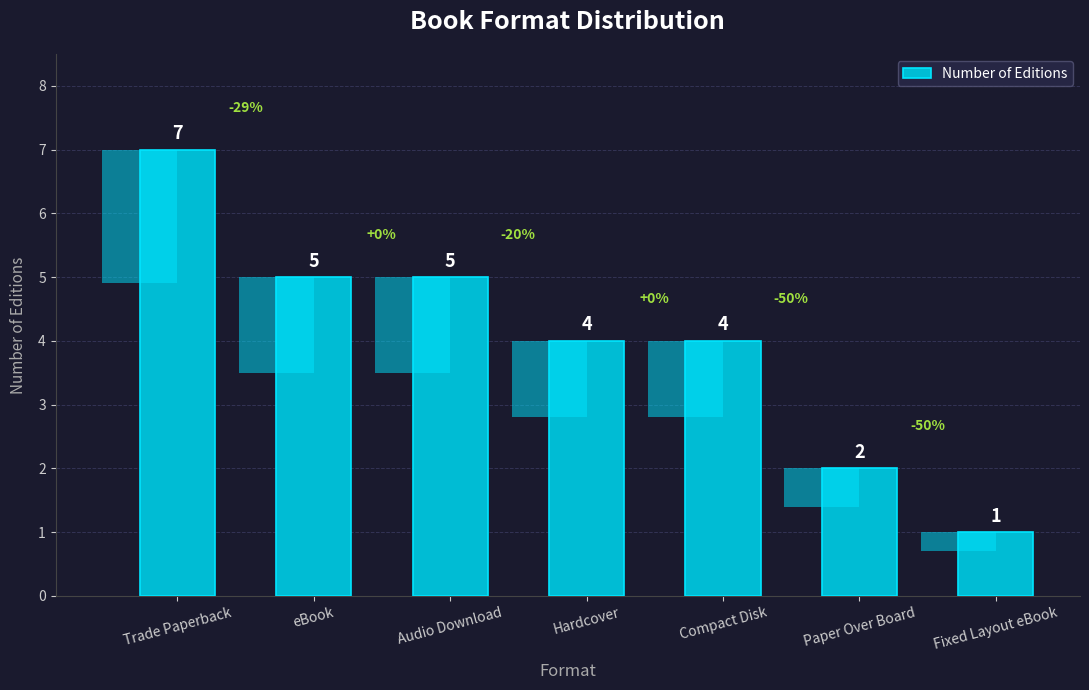

Reading right to left, extract all data points from this chart.

1	2	4	4	5	5	7